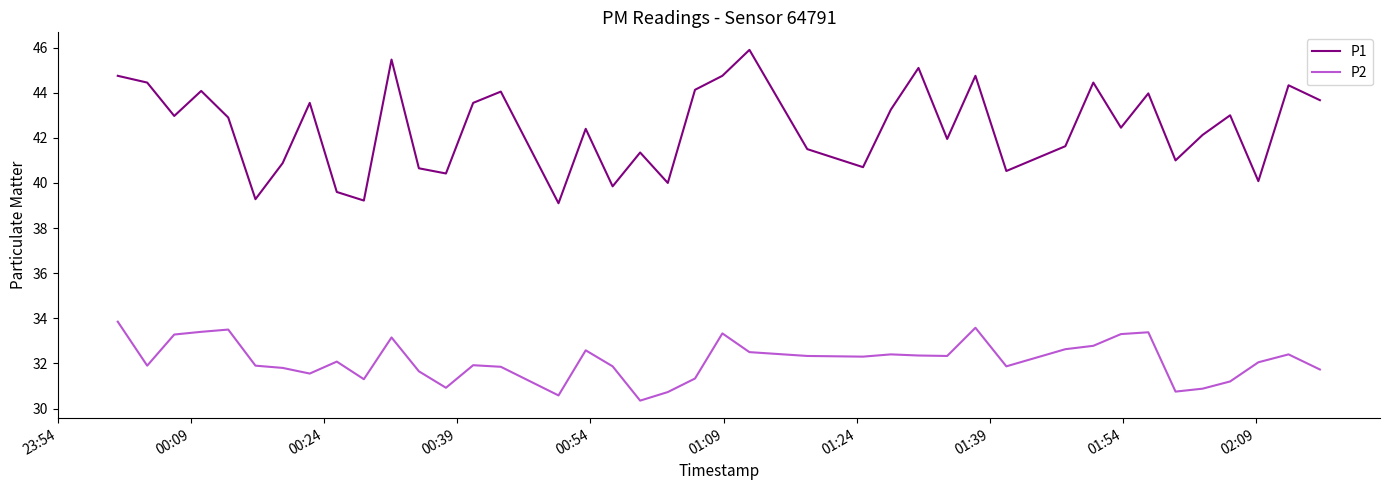

Which series has the largest range (max minus min)?

P1